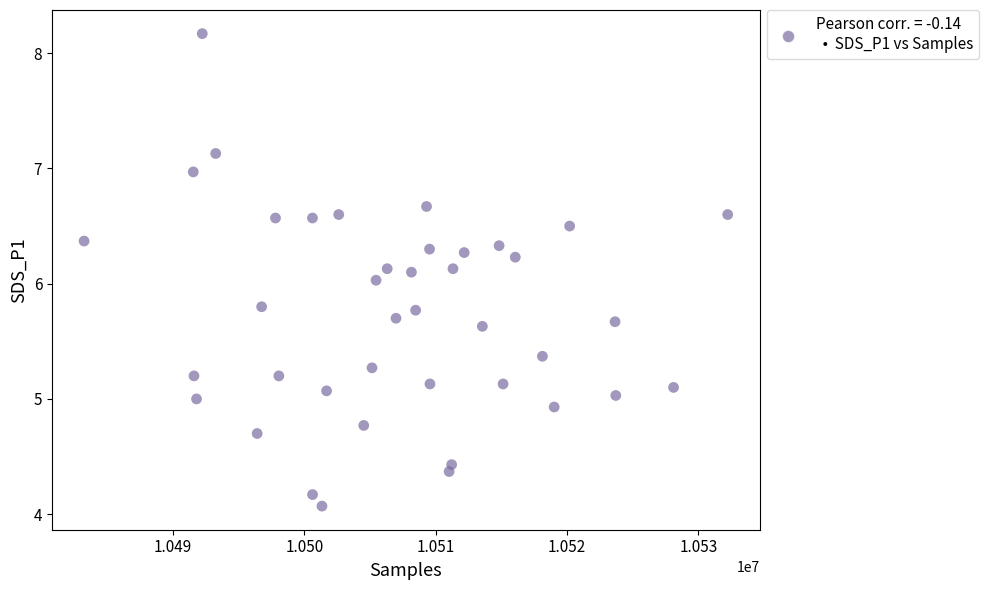

What is the range of X values (max minus min)?

49018.0